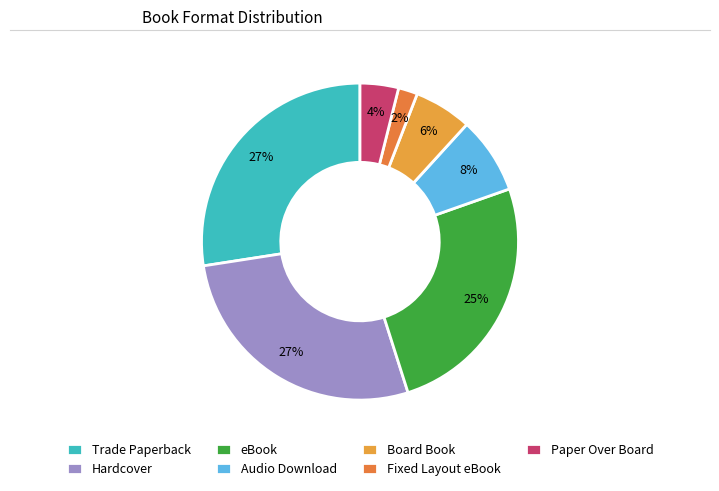

Count the number of slices in the pie.

7